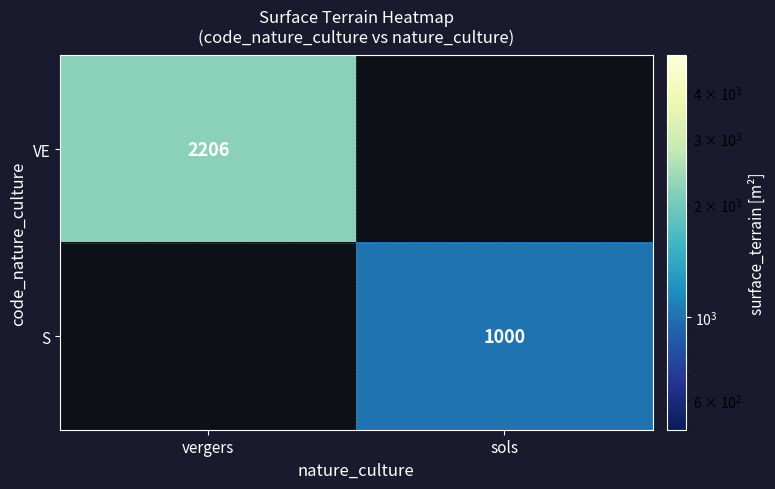

True or false: VE has a value of 2206 at vergers.

True